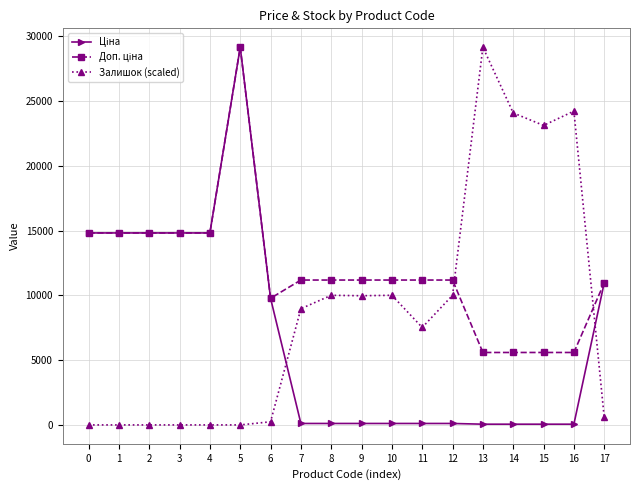

What is the greatest value displayed?

29152.3